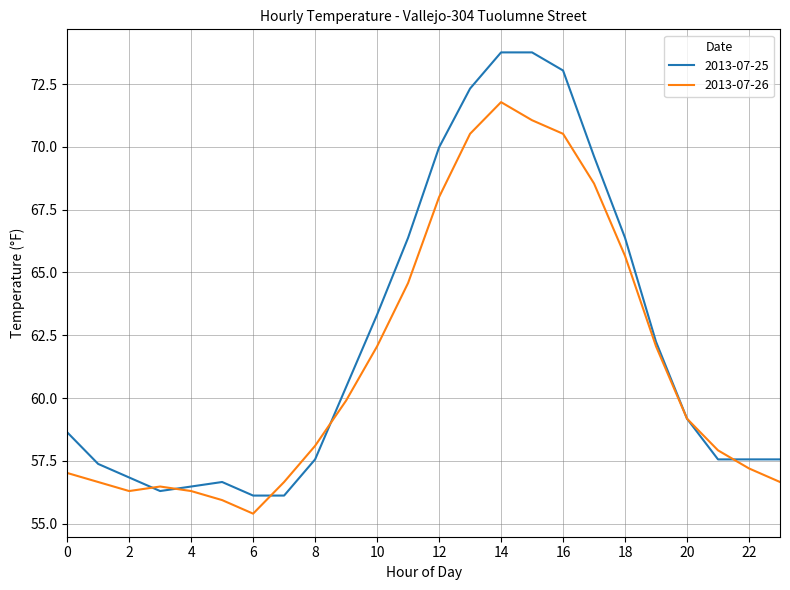

True or false: 2013-07-25 has more than 0 interior local peaks.

True